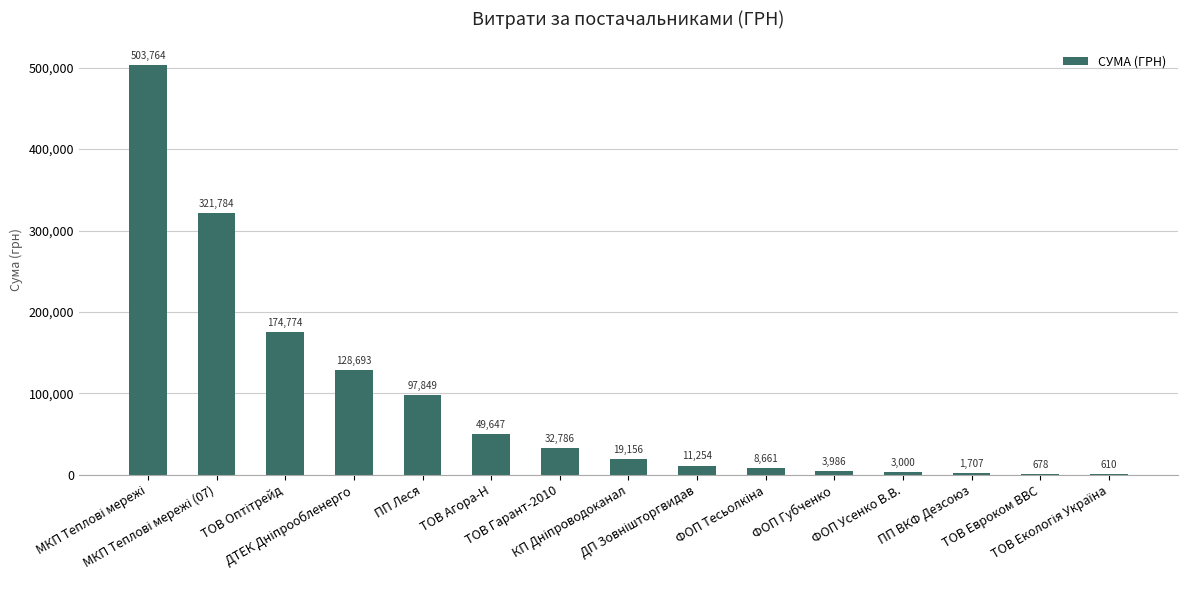

What is the minimum value shown in the chart?

610.5